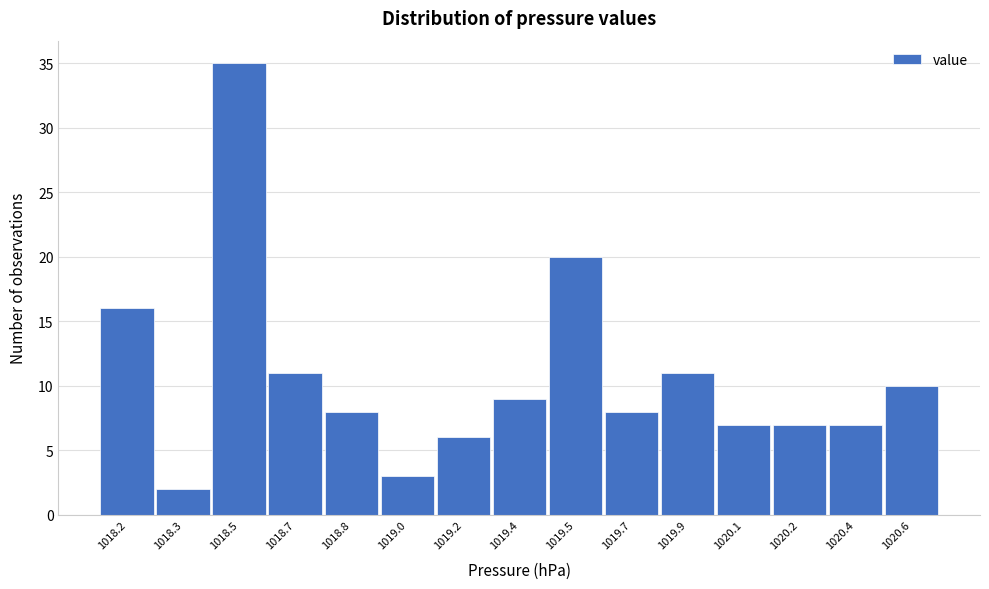

Reading left to right, extract all data points from this chart.

1018.2=16	1018.3=2	1018.5=35	1018.7=11	1018.8=8	1019.0=3	1019.2=6	1019.4=9	1019.5=20	1019.7=8	1019.9=11	1020.1=7	1020.2=7	1020.4=7	1020.6=10